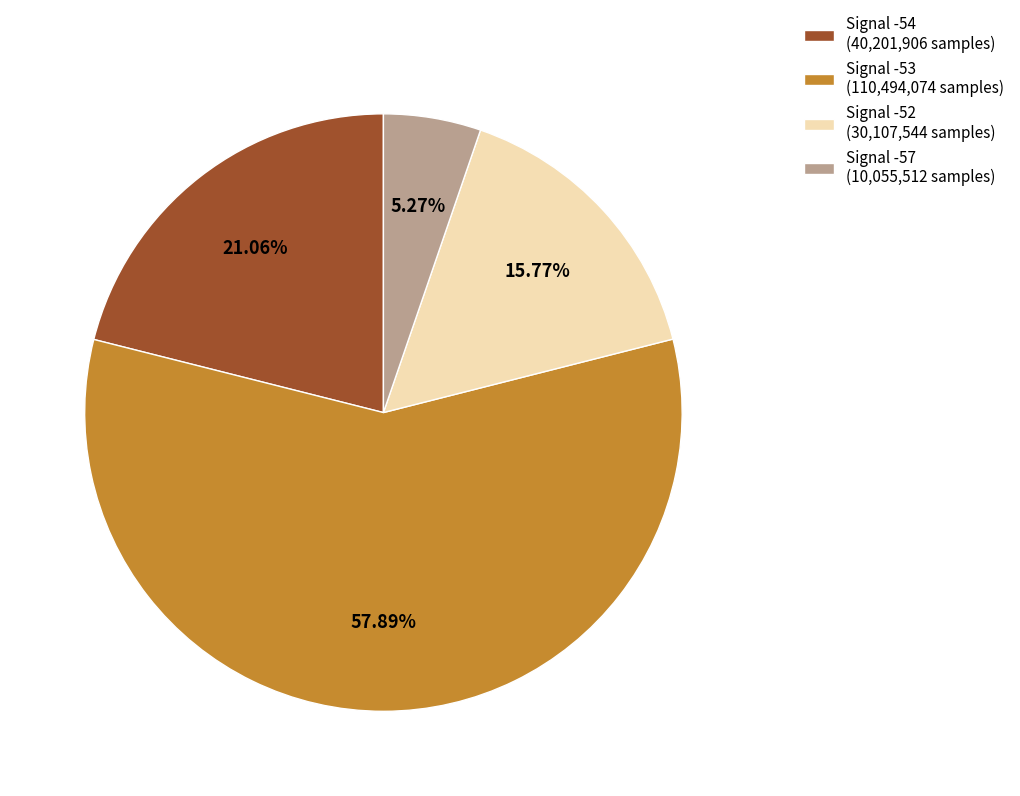

To the nearest percent, what is the average slice percentage?

25%